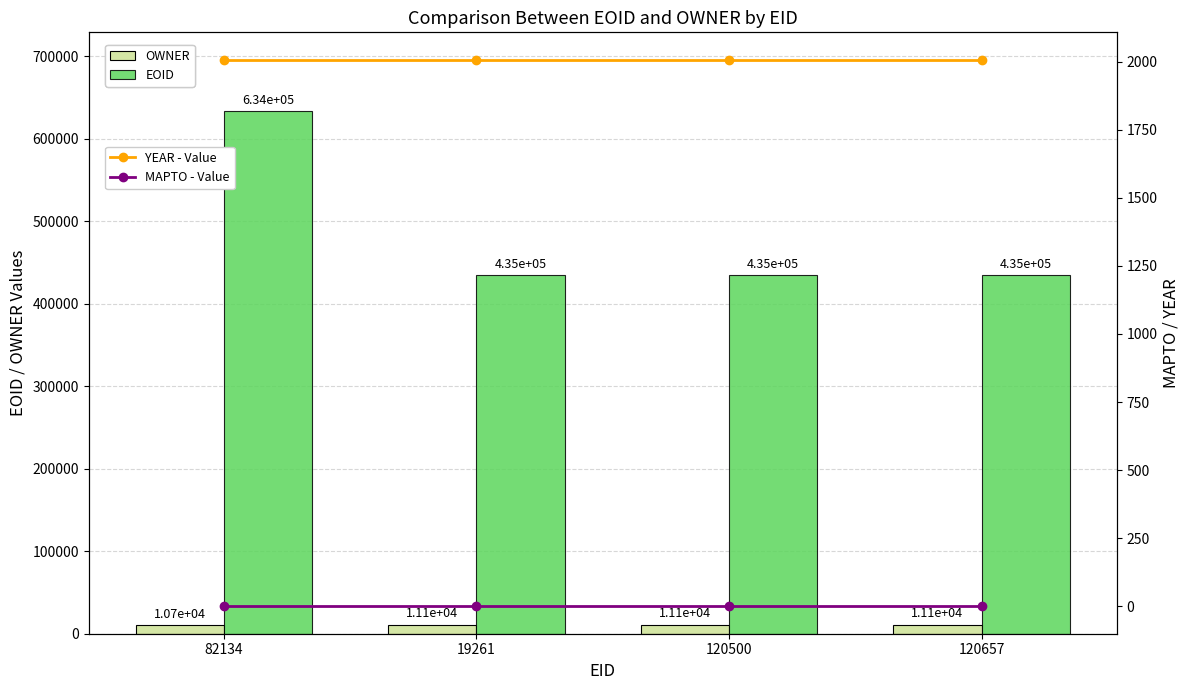

What is the average value of the EOID series?

484503